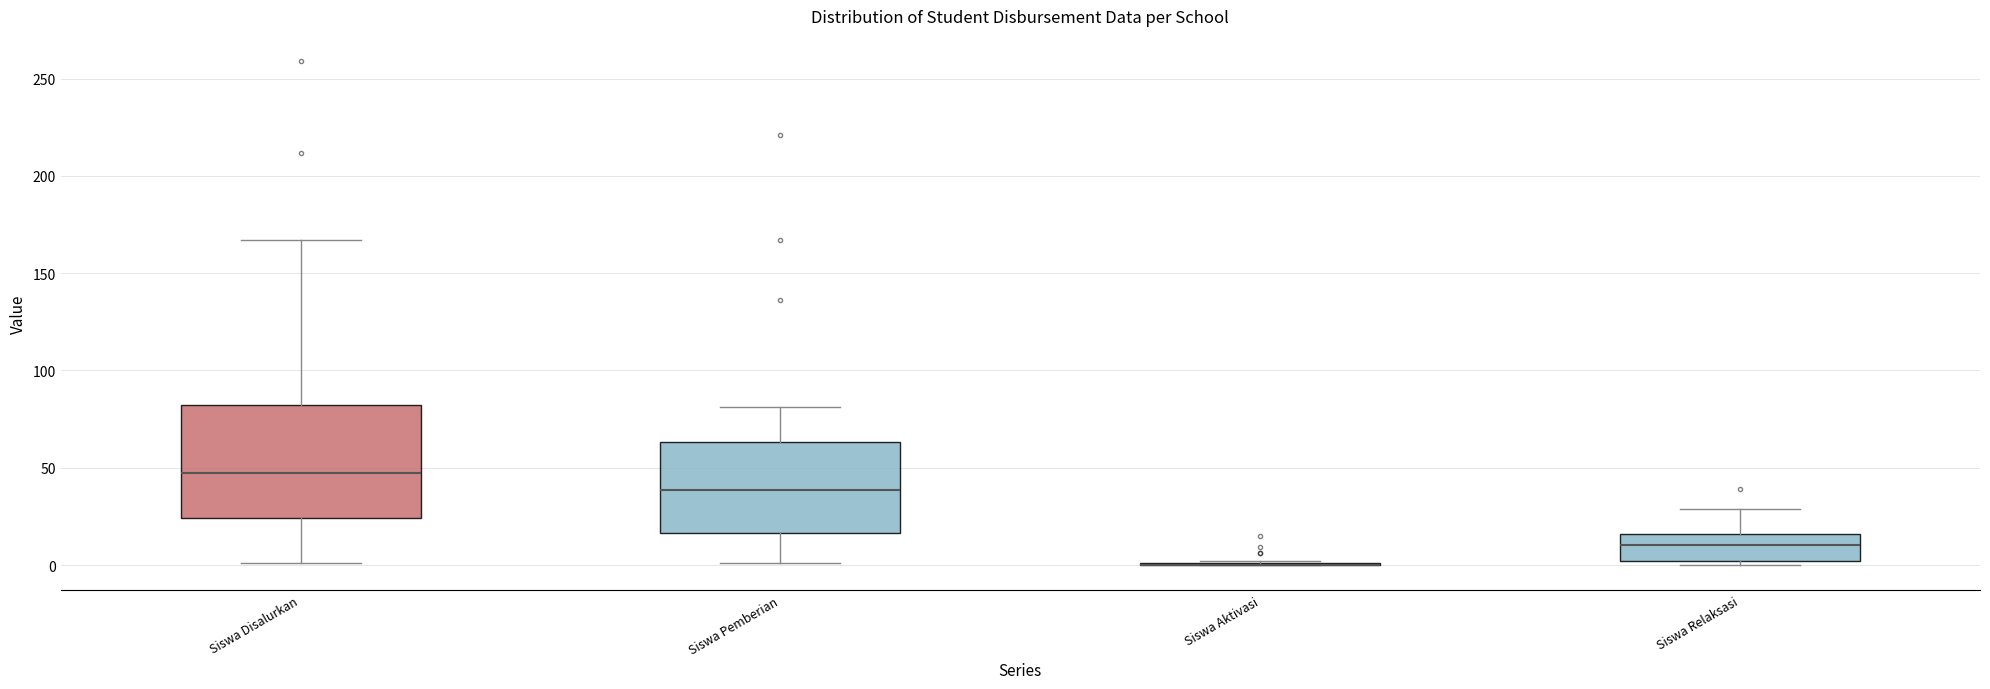

Comparing the boxes themselves (not the whiskers), which one is the tallest?

Siswa Disalurkan